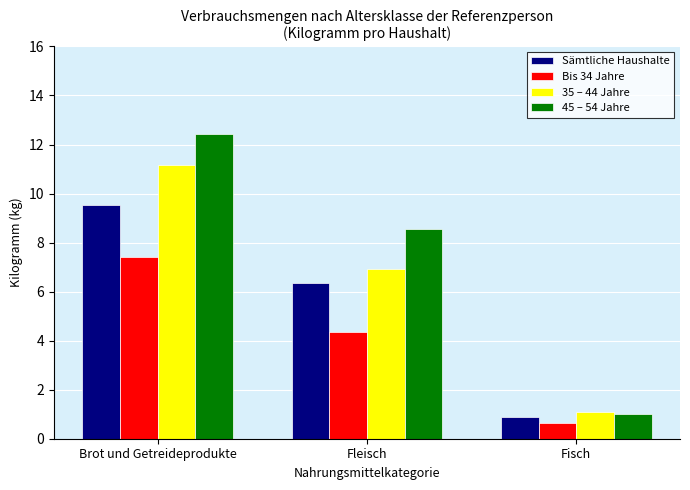

Reading left to right, extract all data points from this chart.

Sämtliche Haushalte: Brot und Getreideprodukte=9.5	Fleisch=6.4	Fisch=0.9
Bis 34 Jahre: Brot und Getreideprodukte=7.4	Fleisch=4.4	Fisch=0.6
35 – 44 Jahre: Brot und Getreideprodukte=11.2	Fleisch=6.9	Fisch=1.1
45 – 54 Jahre: Brot und Getreideprodukte=12.4	Fleisch=8.6	Fisch=1.0